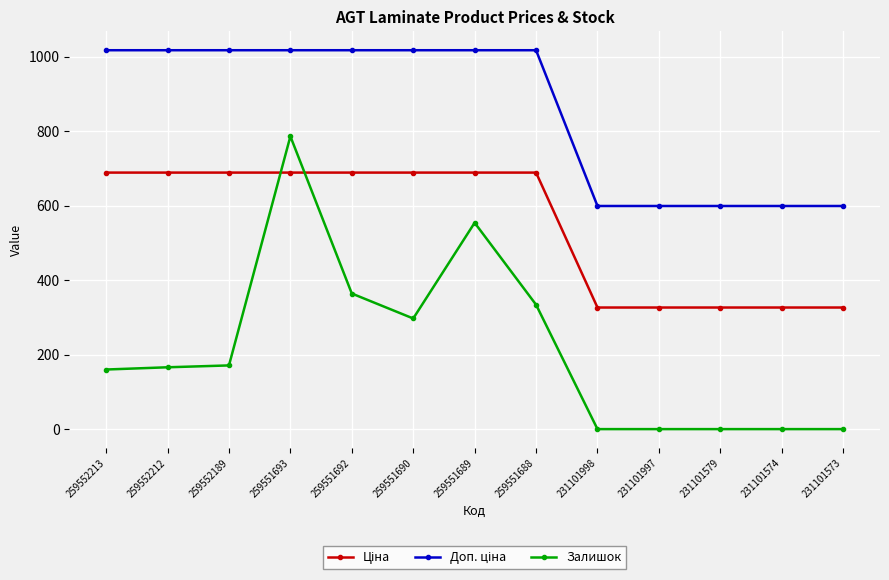

True or false: Залишок has more than 1 points higher than both neighbors.

True